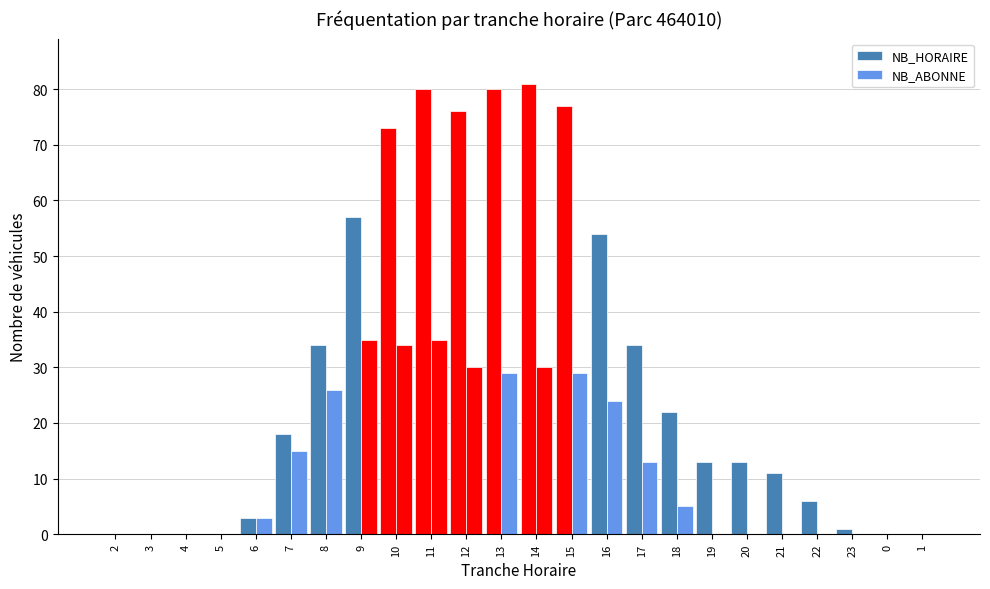

Which label corresponds to the largest value in the chart?

14